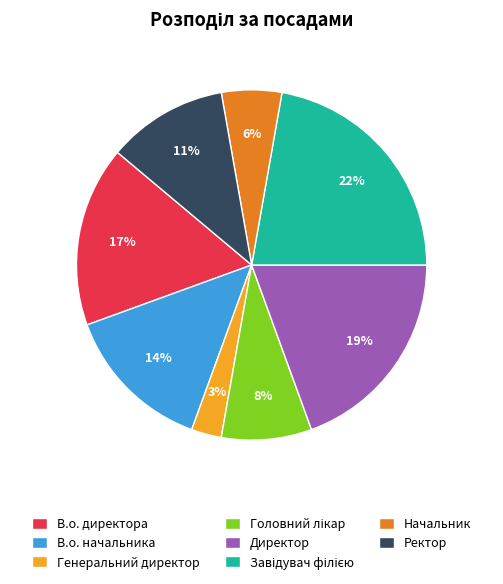

To the nearest percent, what is the average slice percentage?

12%